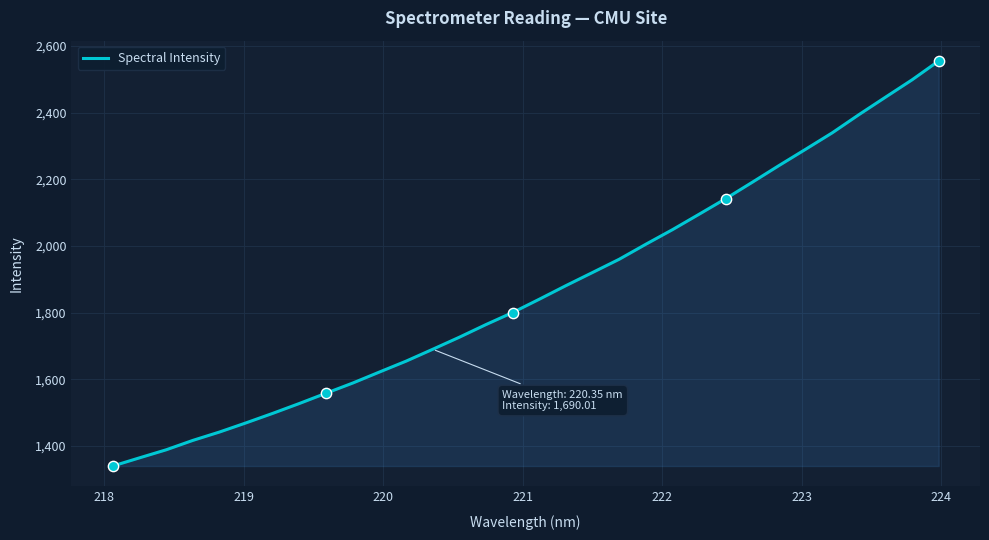

What is the smallest value displayed?

1339.8